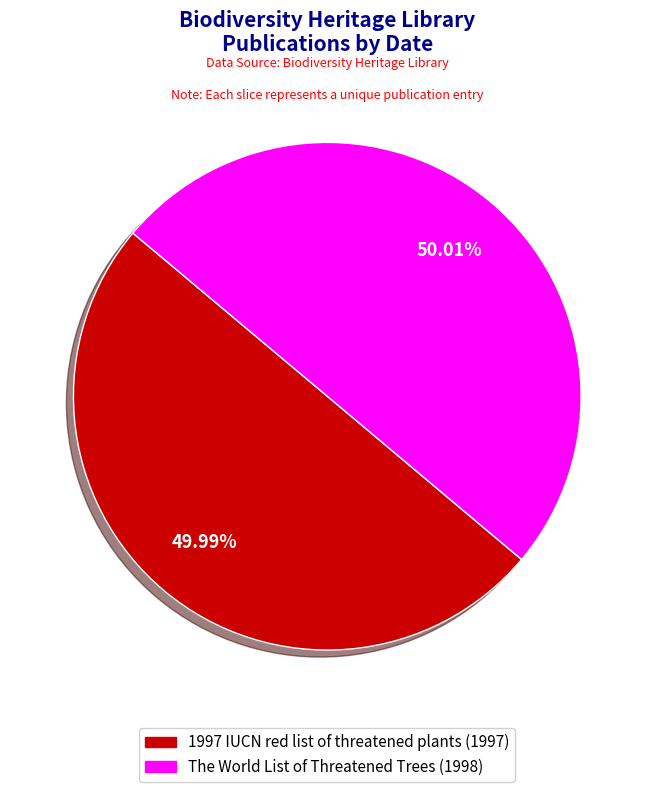

Is the sum of The World List of Threatened Trees and 1997 IUCN red list of threatened plants greater than half?

Yes